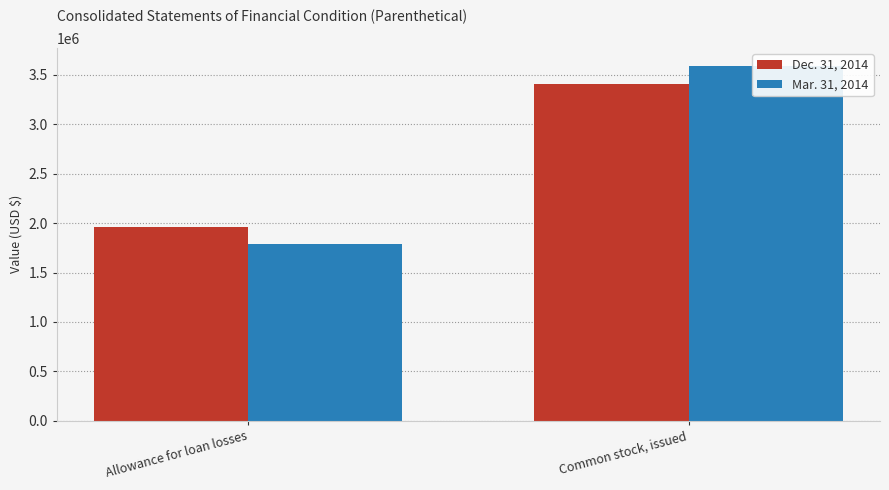

Reading left to right, what are all the values shown in this chart?

Dec. 31, 2014: 1964170	3413095
Mar. 31, 2014: 1785973	3595100